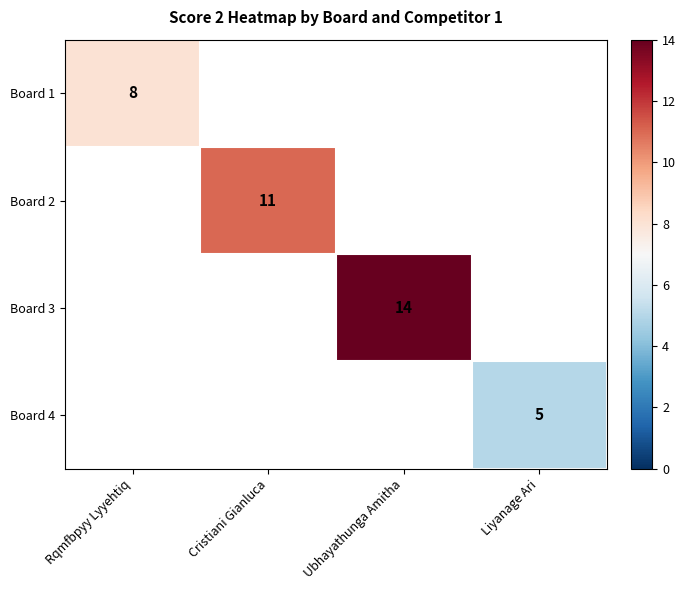

Which has a higher value, Liyanage Ari or Cristiani Gianluca?

Cristiani Gianluca